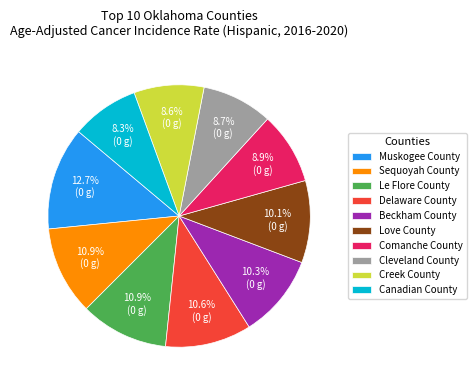

What portion of the pie excludes Canadian County?

91.7%